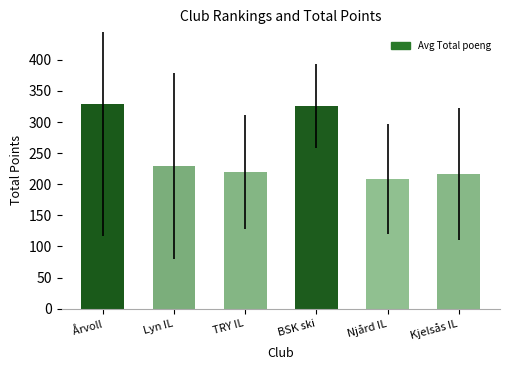

What is the smallest value displayed?

208.3